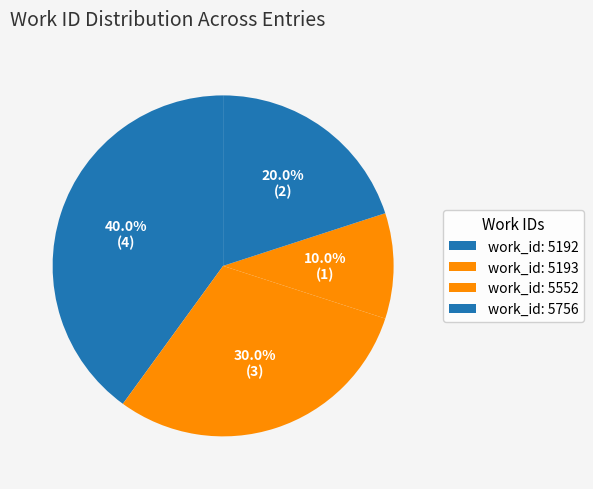

Count the number of slices in the pie.

4